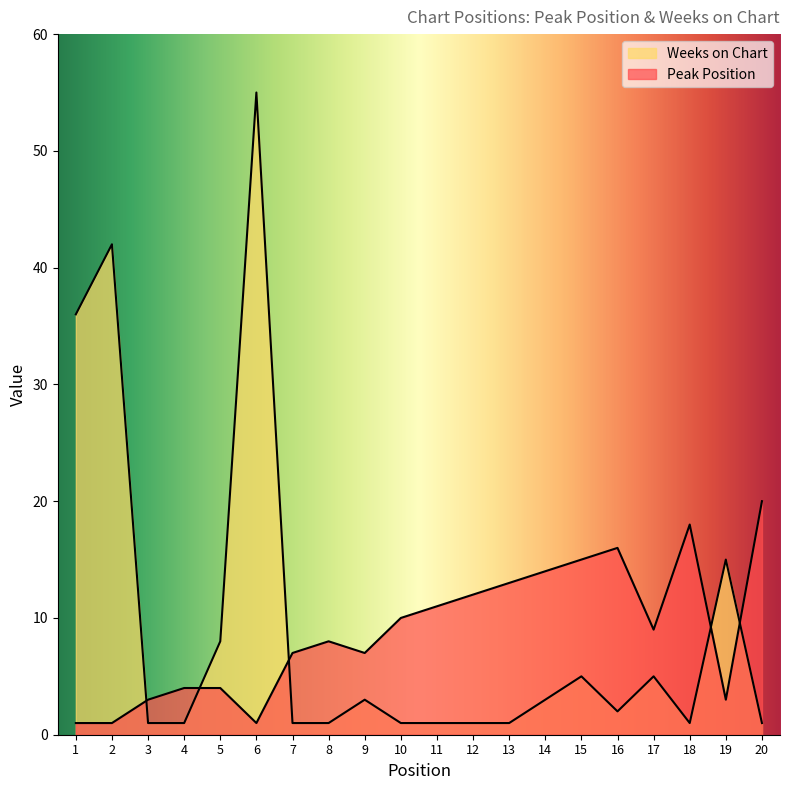

At which label is Peak Position closest to 10?

10